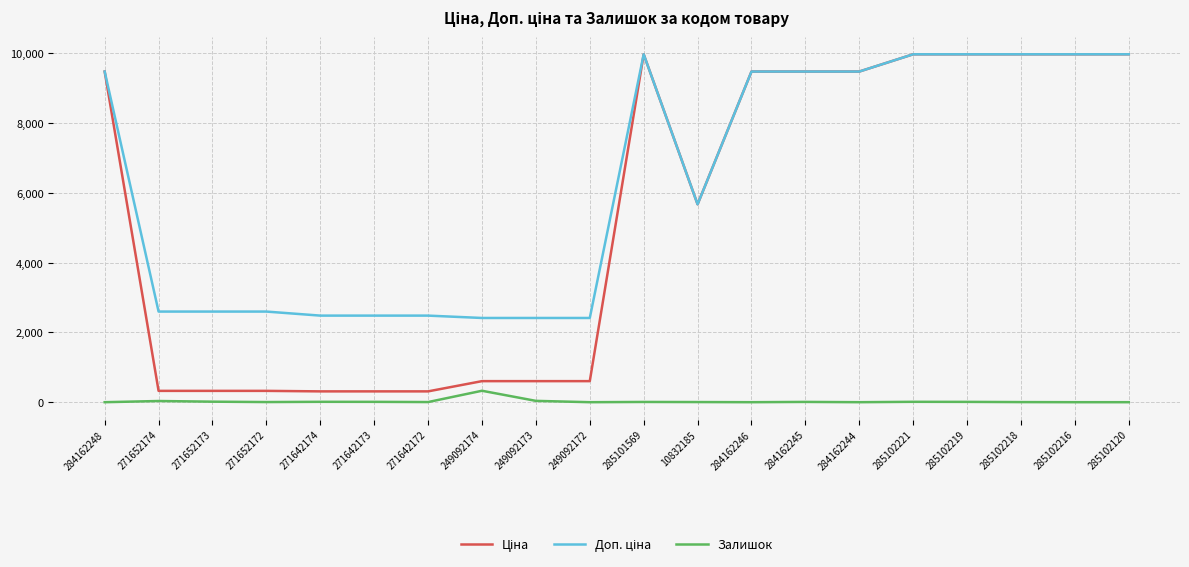

What is the total value across all series at 284162248?

18960.1